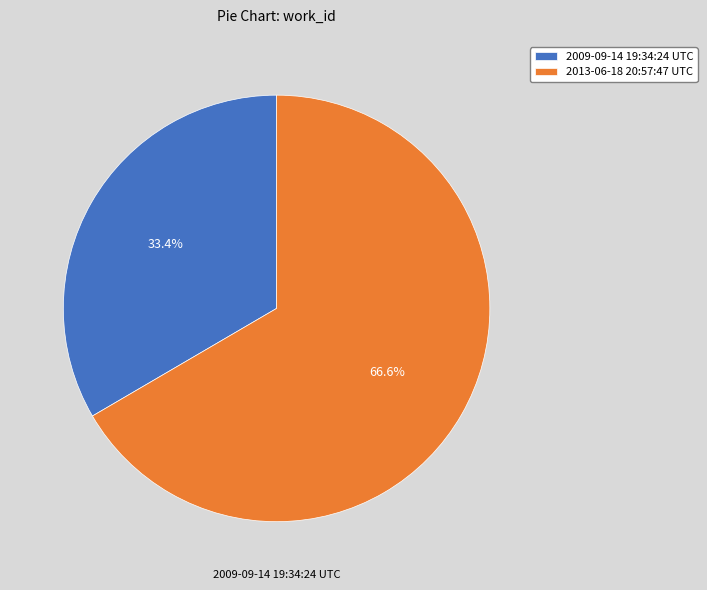

The 2013-06-18 20:57:47 UTC slice represents 67% of the pie. True or false?

True